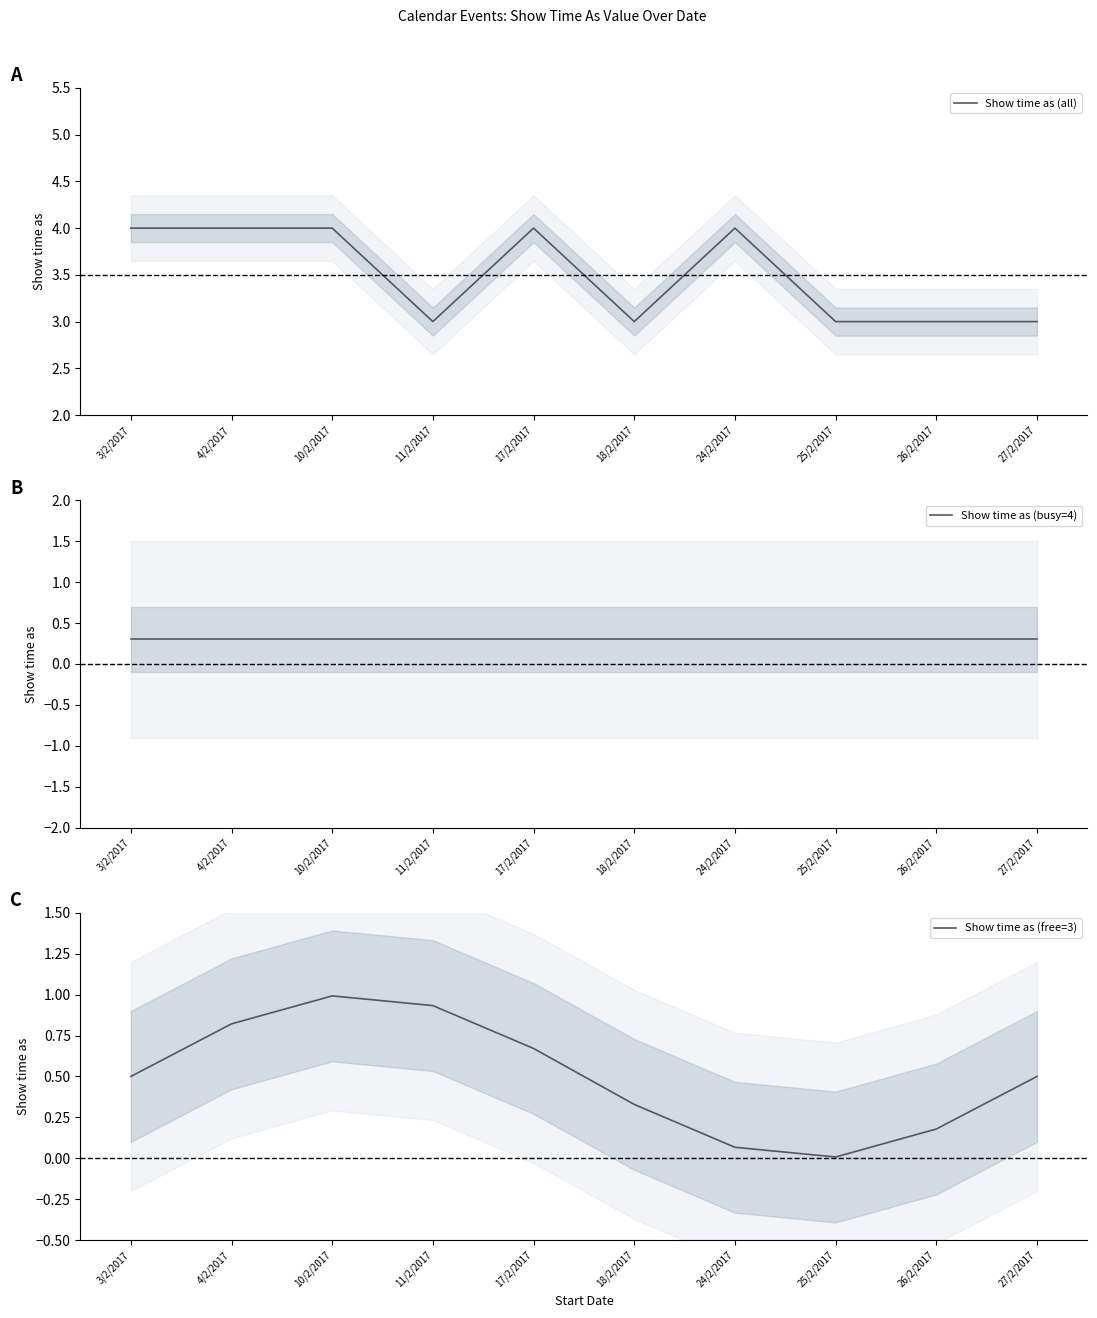

What is the total value across all series at 27/2/2017?

3.8